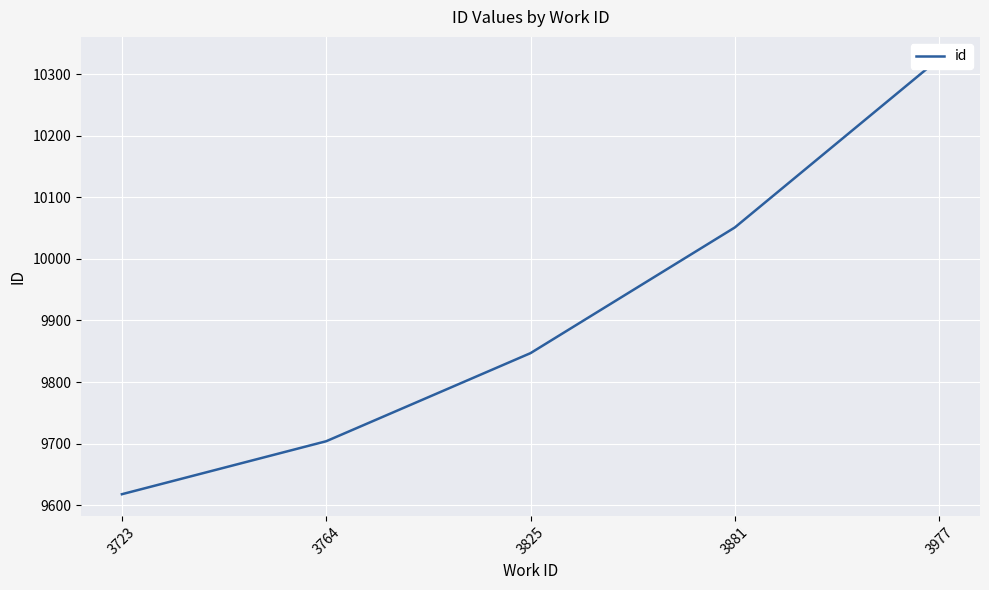

At which label does the data first exceed 9847?

3881